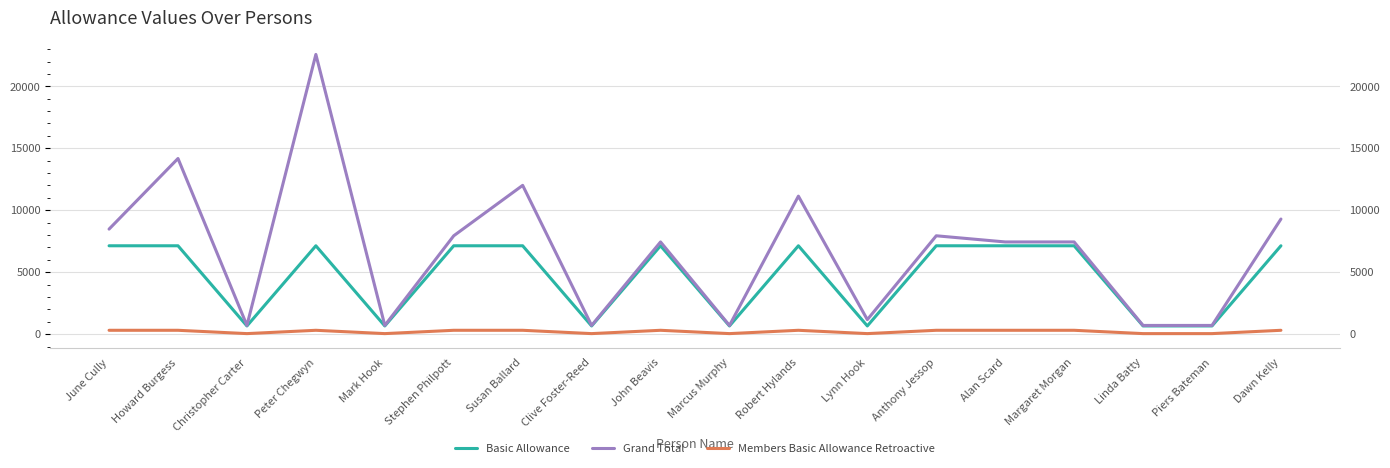

In Grand Total, how many points are lower than both neighbors (excluding endpoints)?

5